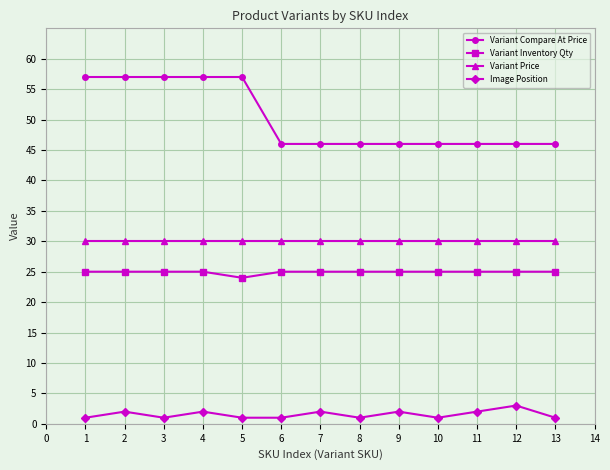

What is the difference between the highest and lowest values at 3?

56